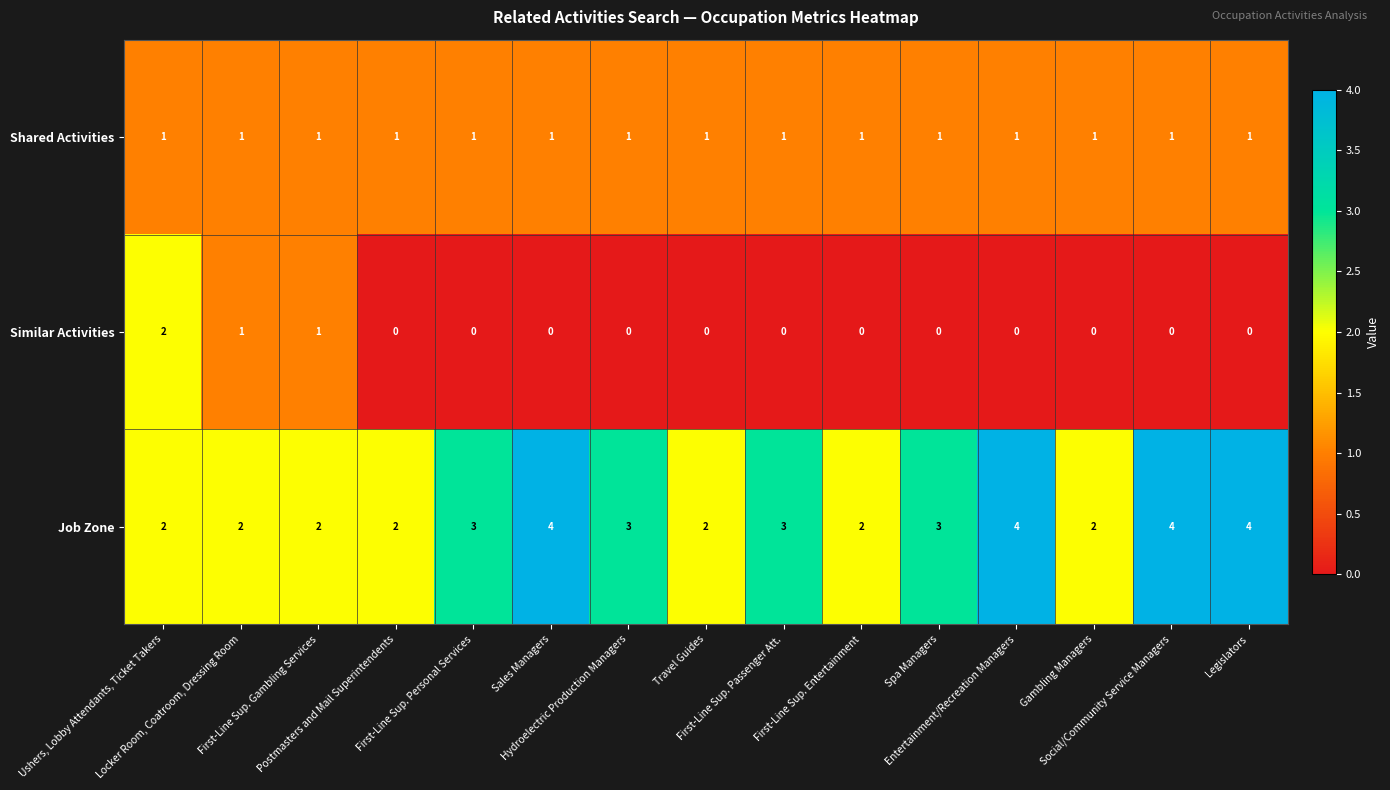

How many distinct data groups are displayed?

3